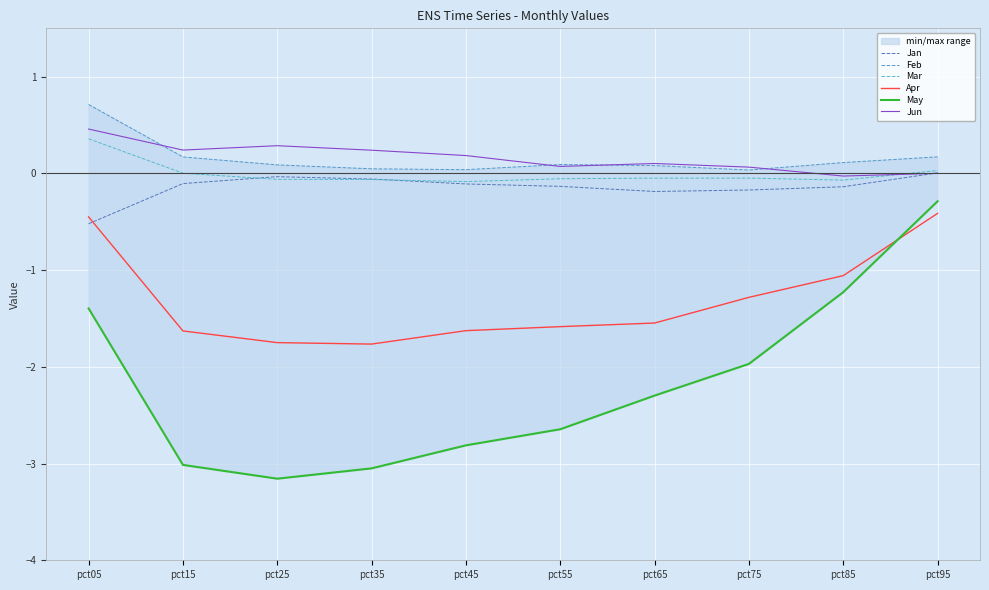

What is the highest value of the May series?

-0.3